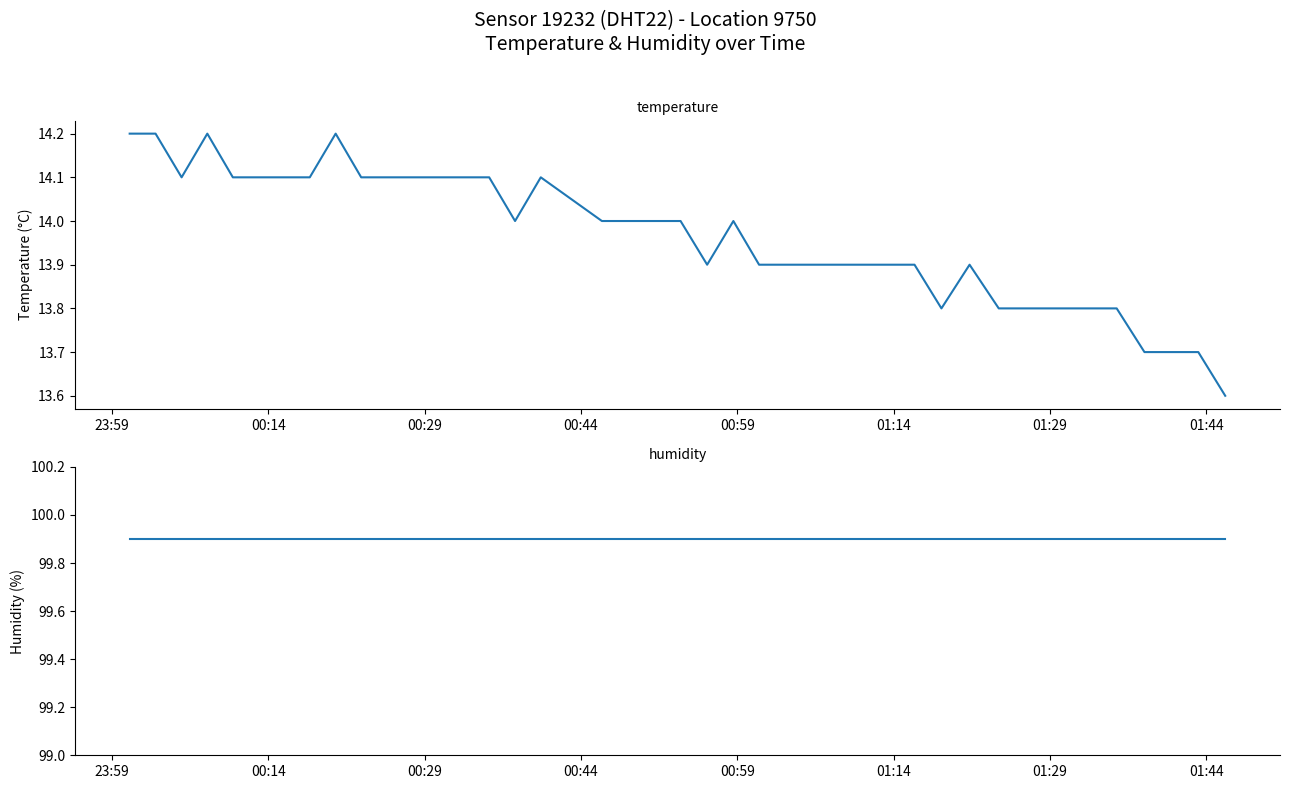

Reading left to right, extract all data points from this chart.

temperature: 14.2	14.2	14.1	14.2	14.1	14.1	14.1	14.1	14.2	14.1	14.1	14.1	14.1	14.1	14.1	14.0	14.1	14.0	14.0	14.0	14.0	13.9	14.0	13.9	13.9	13.9	13.9	13.9	13.9	13.9	13.8	13.9	13.8	13.8	13.8	13.8	13.7	13.7	13.7	13.6
humidity: 99.9	99.9	99.9	99.9	99.9	99.9	99.9	99.9	99.9	99.9	99.9	99.9	99.9	99.9	99.9	99.9	99.9	99.9	99.9	99.9	99.9	99.9	99.9	99.9	99.9	99.9	99.9	99.9	99.9	99.9	99.9	99.9	99.9	99.9	99.9	99.9	99.9	99.9	99.9	99.9